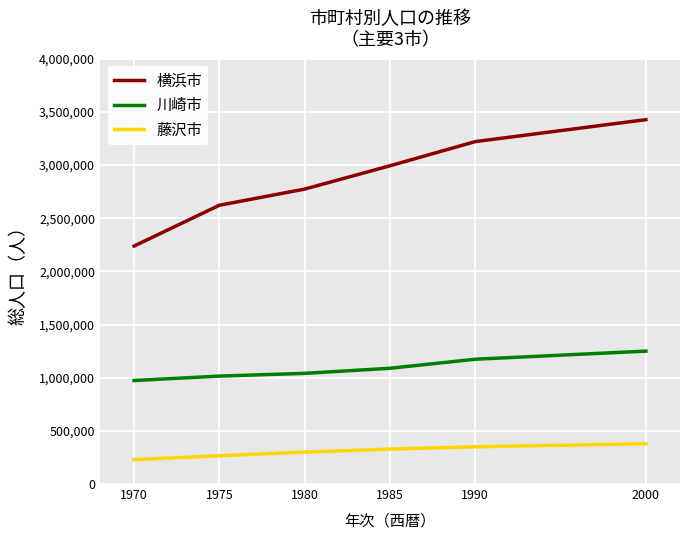

Rank the series at 1980 from lowest to highest value.

藤沢市, 川崎市, 横浜市